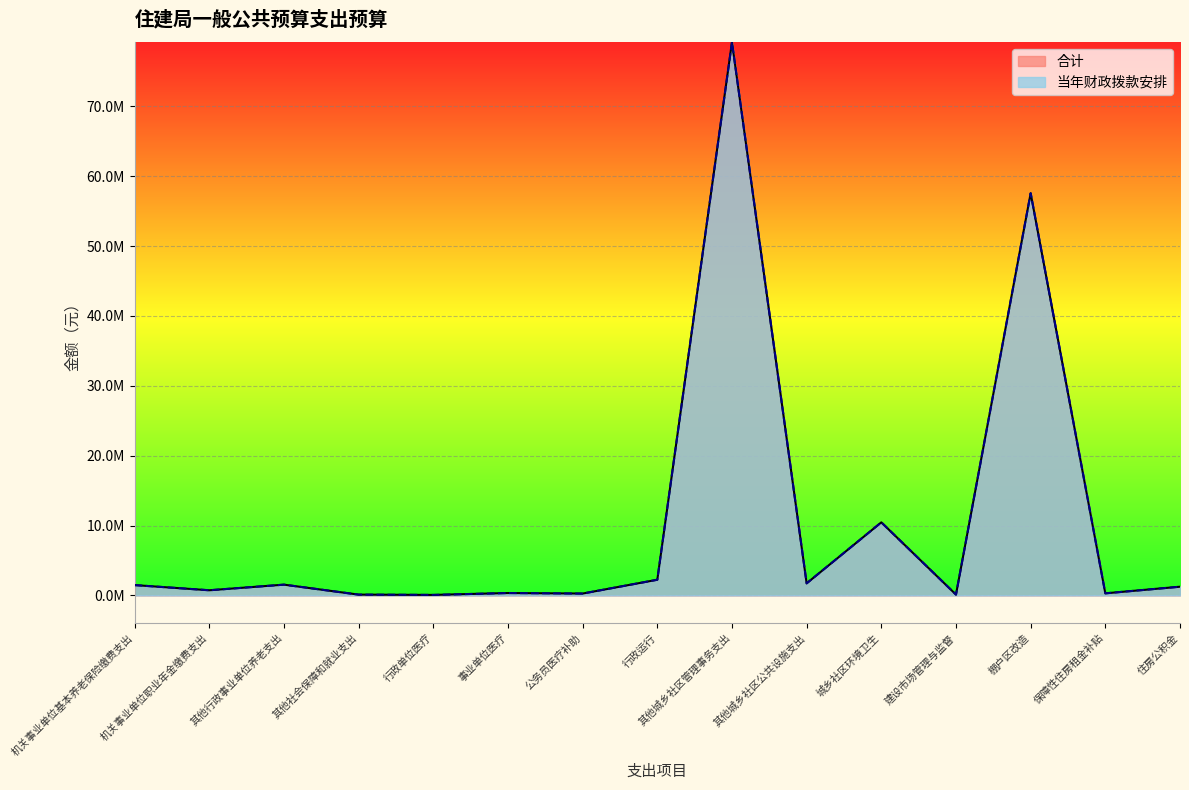

List the labels in order of 合计 value, largest first.

其他城乡社区管理事务支出, 棚户区改造, 城乡社区环境卫生, 行政运行, 其他城乡社区公共设施支出, 其他行政事业单位养老支出, 机关事业单位基本养老保险缴费支出, 住房公积金, 机关事业单位职业年金缴费支出, 事业单位医疗, 保障性住房租金补贴, 公务员医疗补助, 建设市场管理与监督, 其他社会保障和就业支出, 行政单位医疗